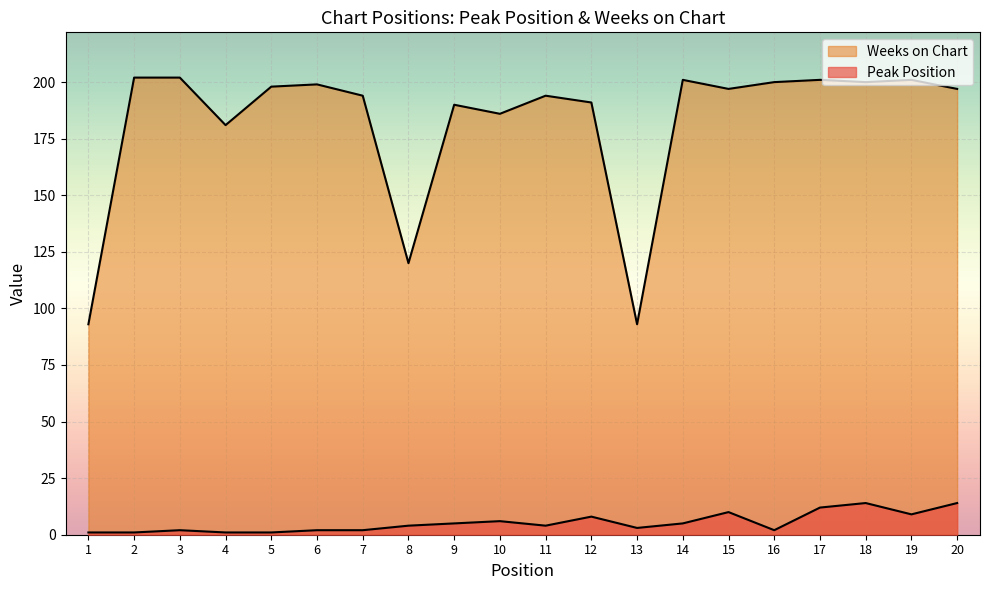

What is the highest value of the Peak Position series?

14